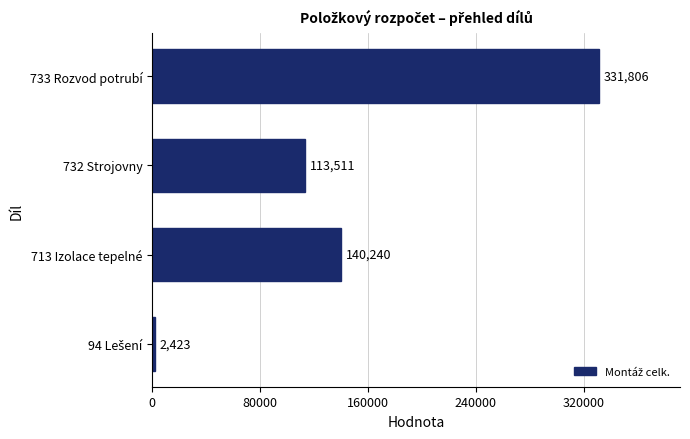

What is the sum of all values?

587979.6